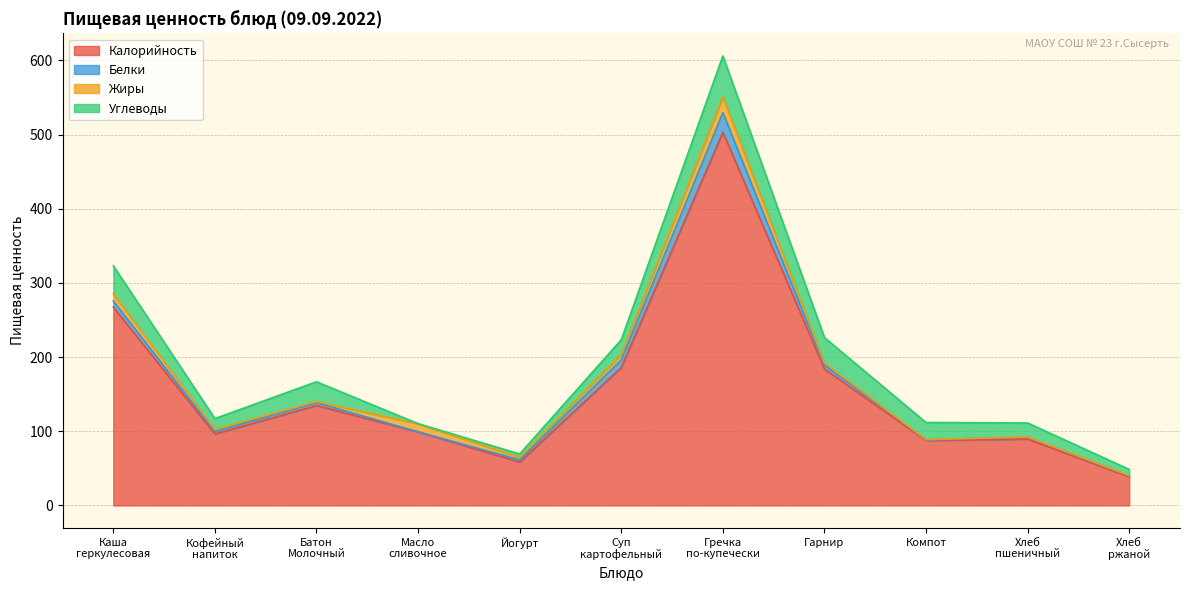

True or false: Жиры has more than 0 points higher than both neighbors.

True